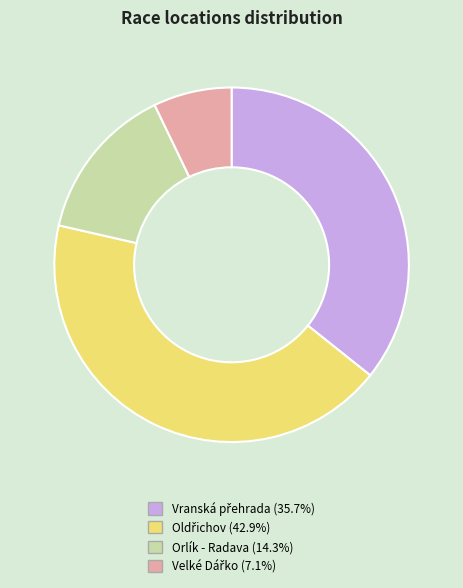

Does any single category account for the majority?

No